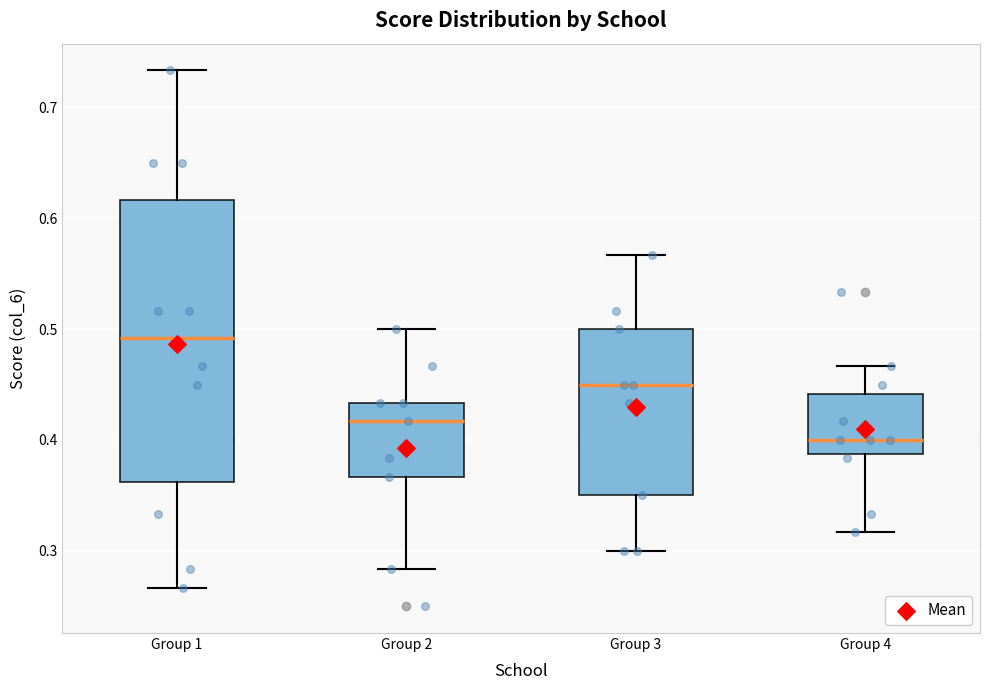

Which box's median line is the lowest?

Group 4